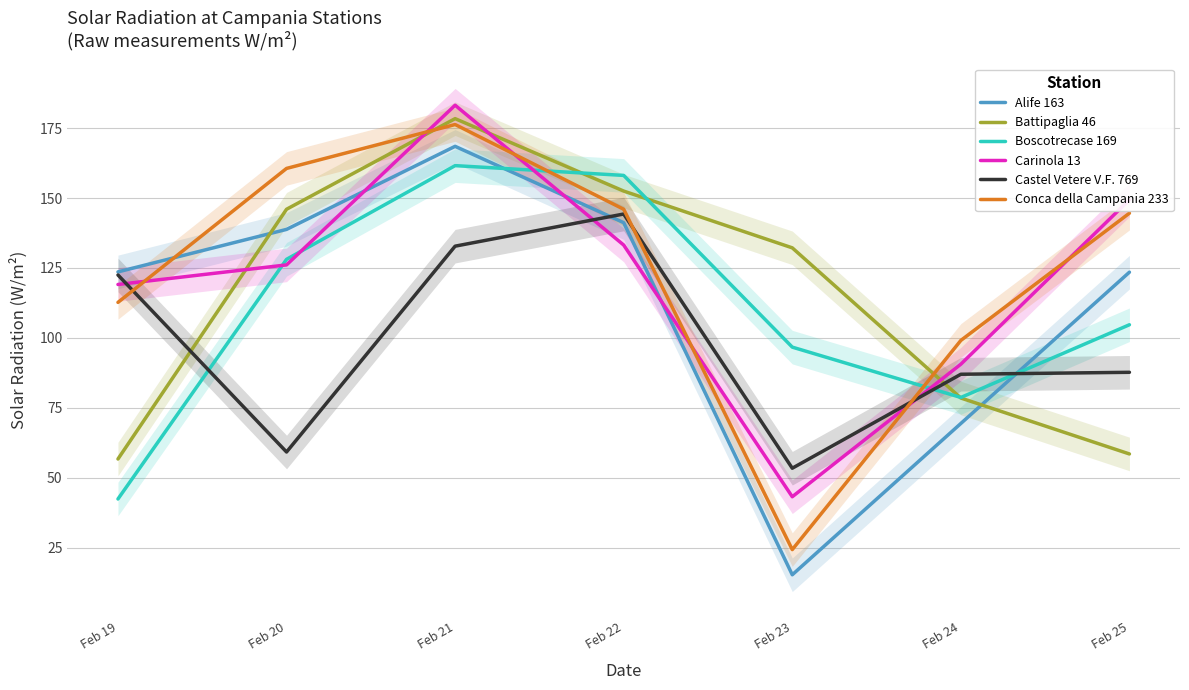

How many values in the Castel Vetere V.F. 769 series exceed 87?

4